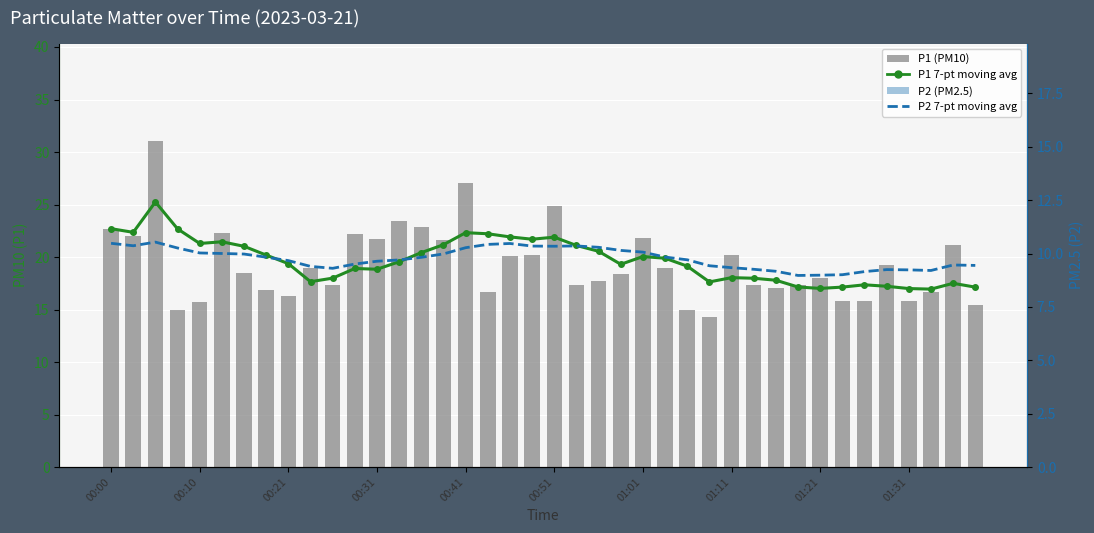

The value of P1 (PM10) at 00:31 is 21.8. True or false?

True